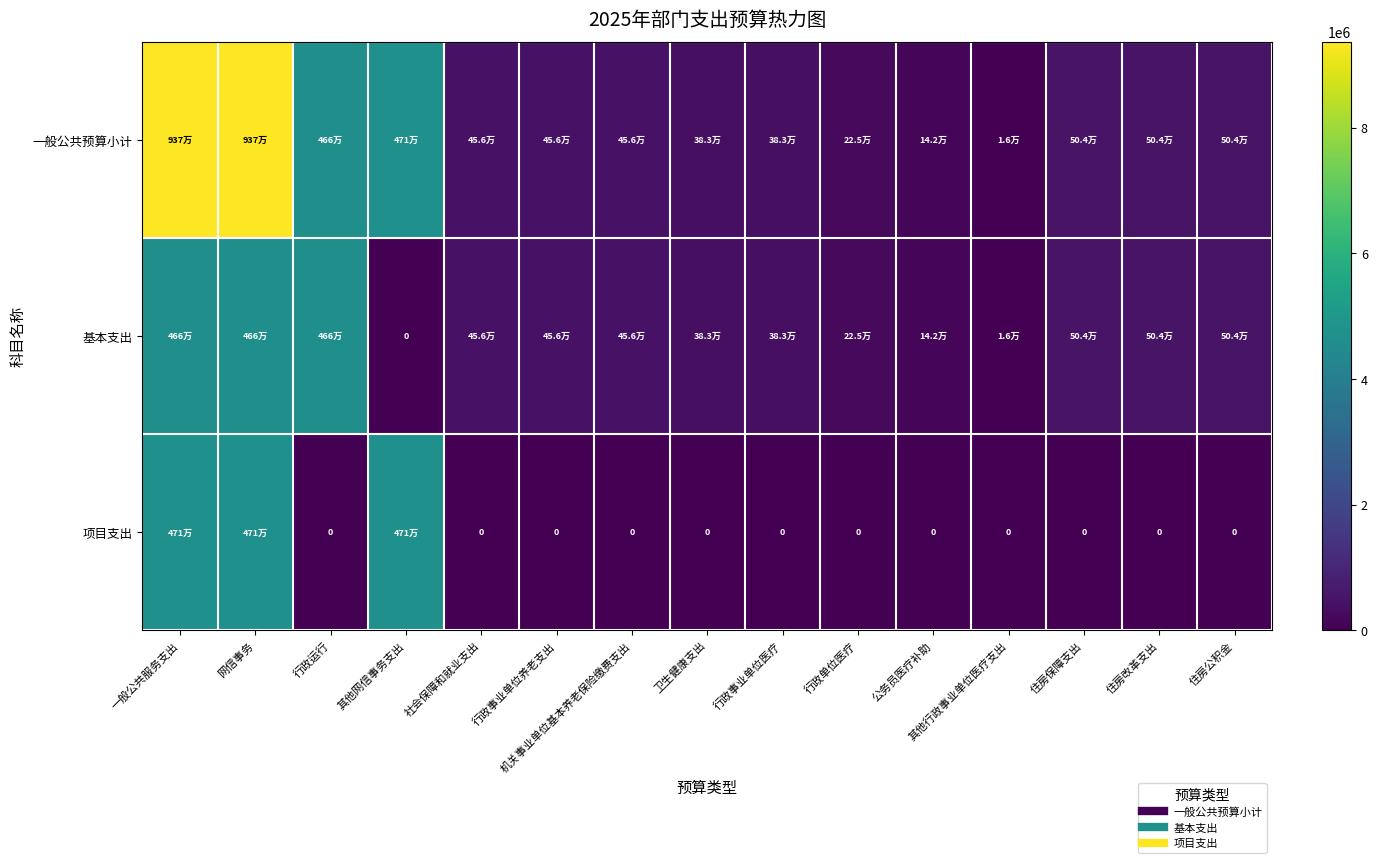

How many positive values does the 项目支出 series have?

3